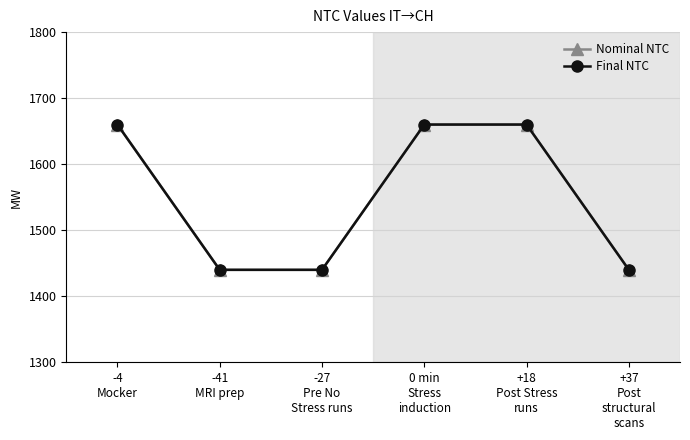

The Final NTC series shows 1440 at -41
MRI prep. True or false?

True